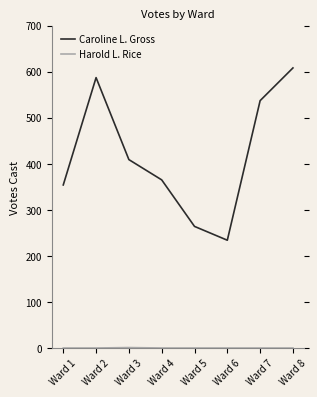

Count the number of categories in the chart.

8